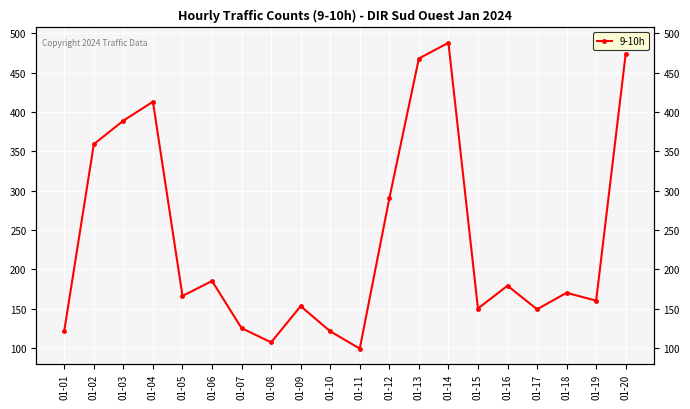

Which label corresponds to the largest value in the chart?

01-14